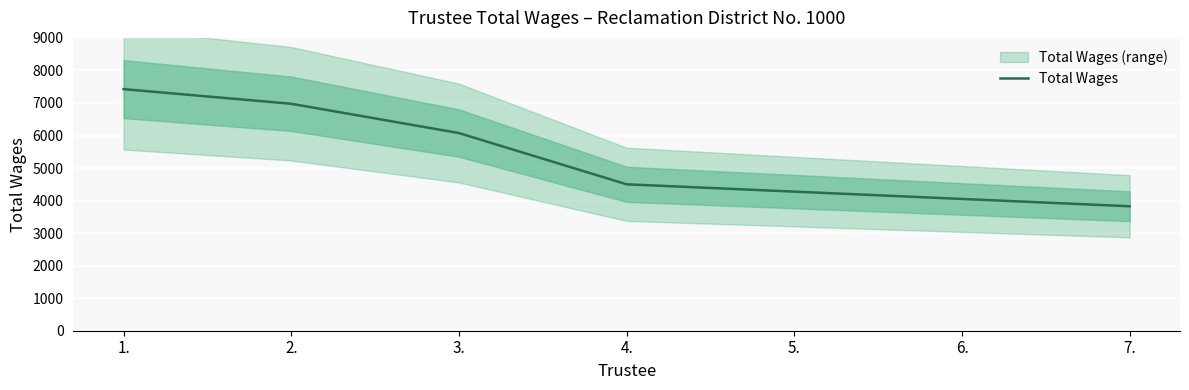

Reading left to right, transcribe all the data shown in this chart.

7425	6975	6075	4500	4275	4050	3825